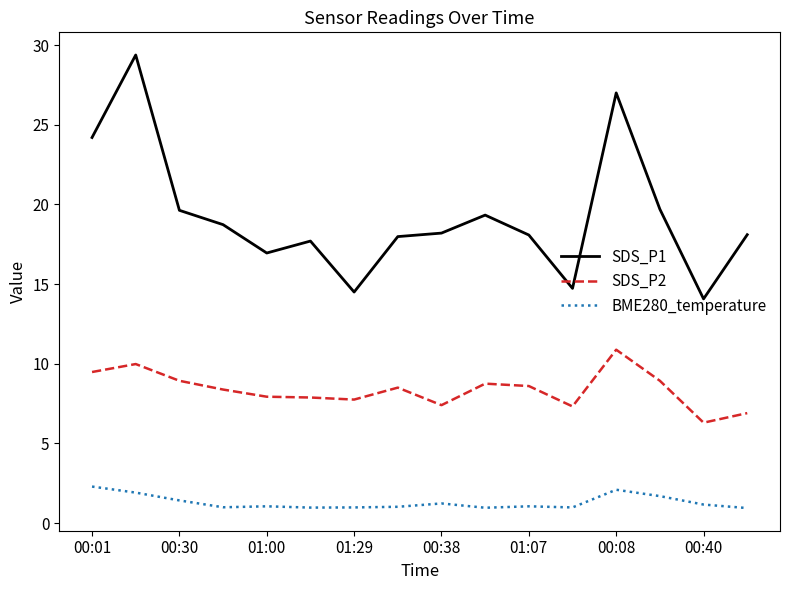

In BME280_temperature, how many points are lower than both neighbors (excluding endpoints)?

4